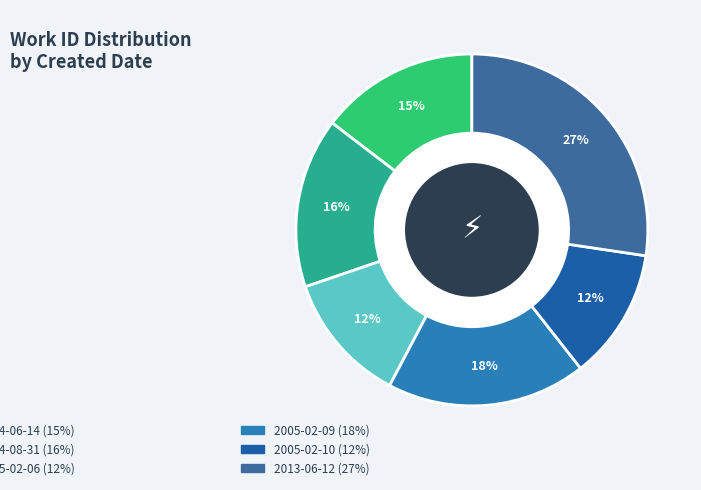

Which category has the smallest portion of the pie?

2005-02-06